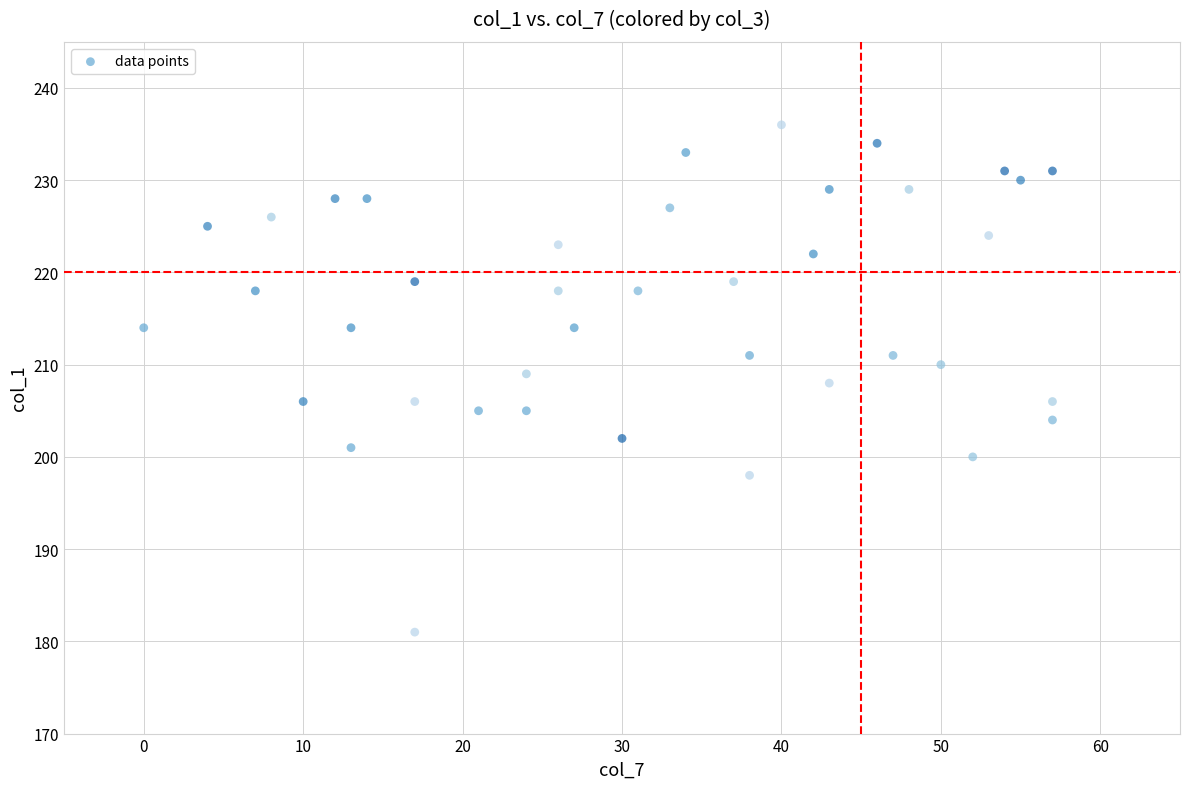

What is the range of X values (max minus min)?

57